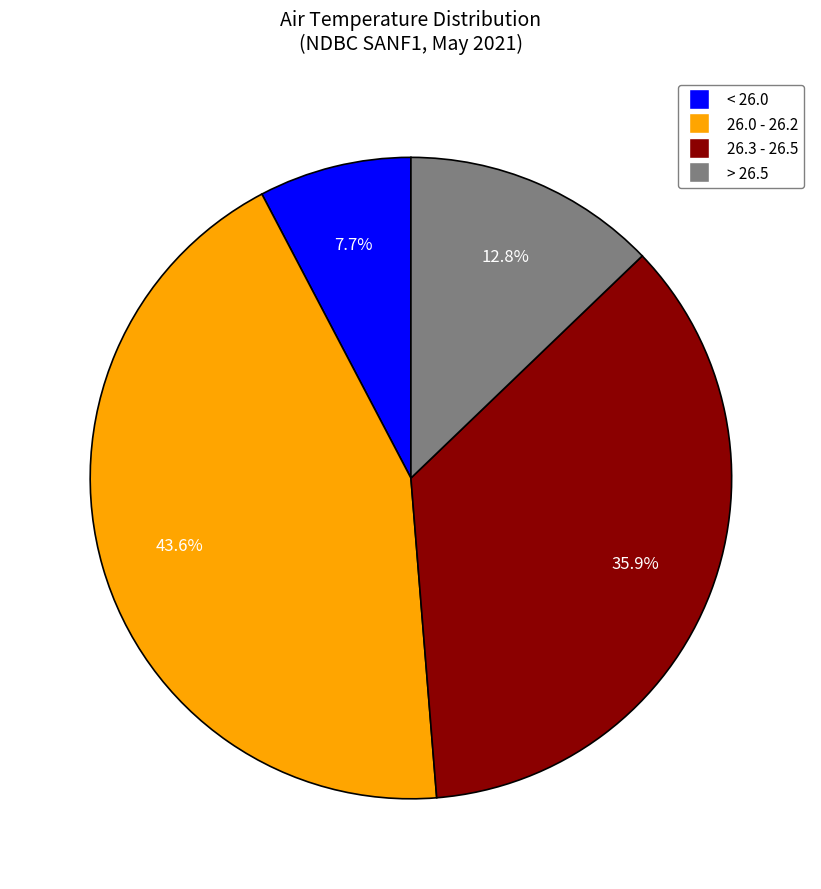

Is the sum of < 26.0 and > 26.5 greater than half?

No